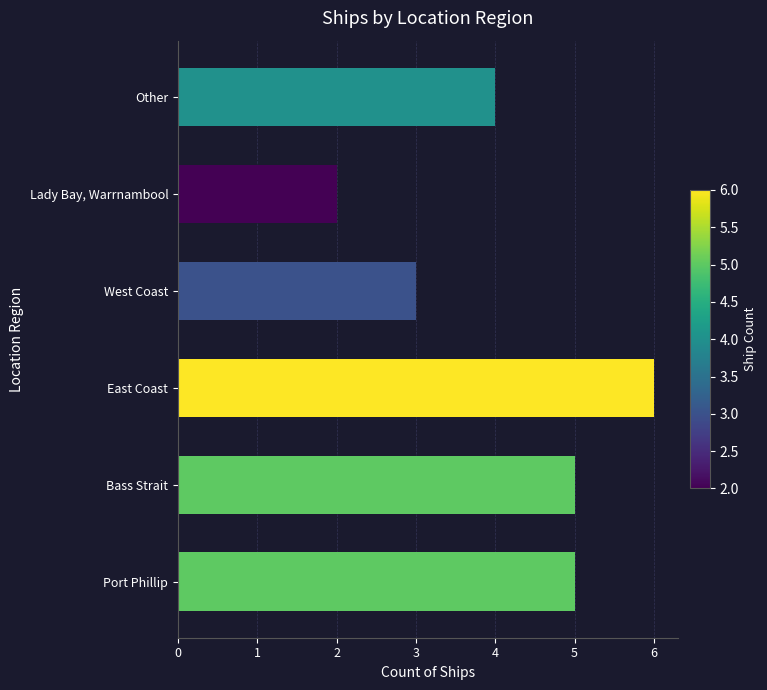

What is the approximate value at West Coast?

3